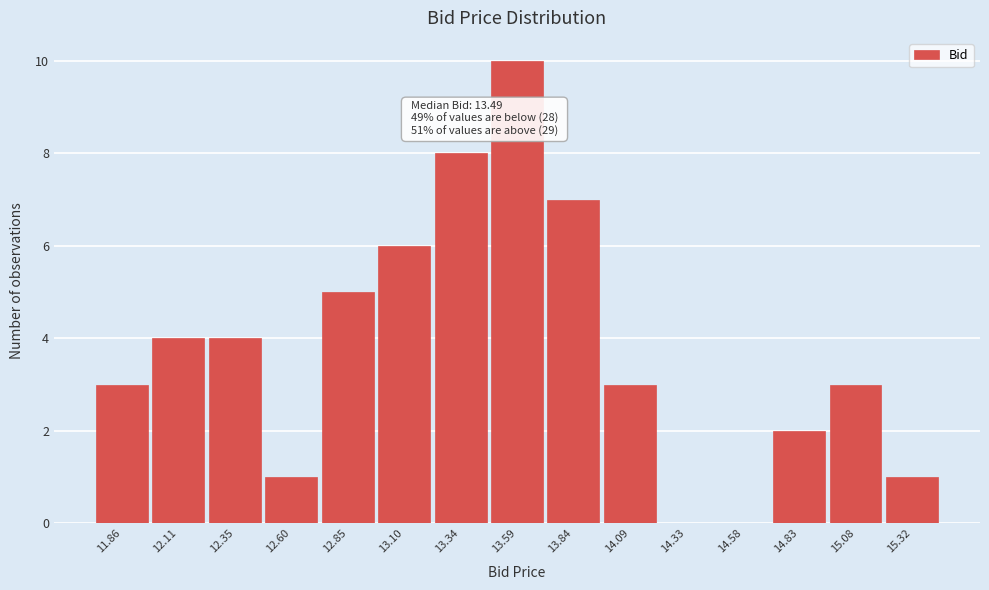

Reading left to right, list all the values displayed in this chart.

11.86=3	12.11=4	12.35=4	12.60=1	12.85=5	13.10=6	13.34=8	13.59=10	13.84=7	14.09=3	14.33=0	14.58=0	14.83=2	15.08=3	15.32=1